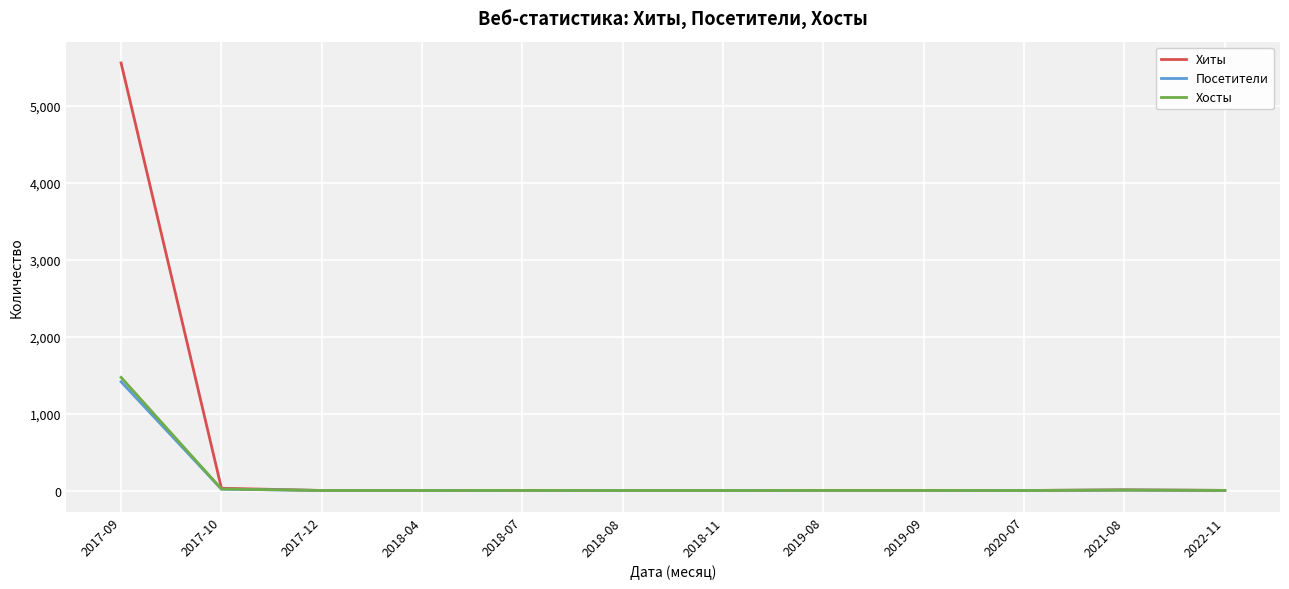

What is the maximum value shown in the chart?

5553